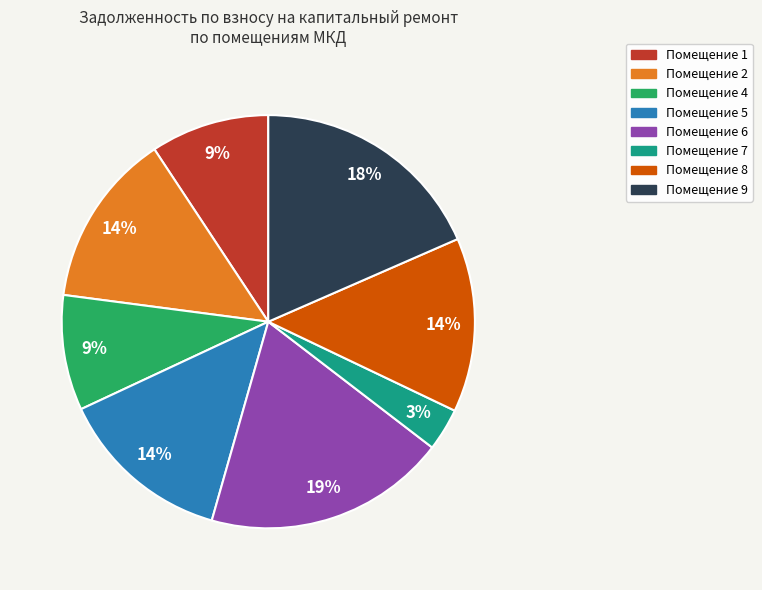

How many slices are in this pie chart?

8